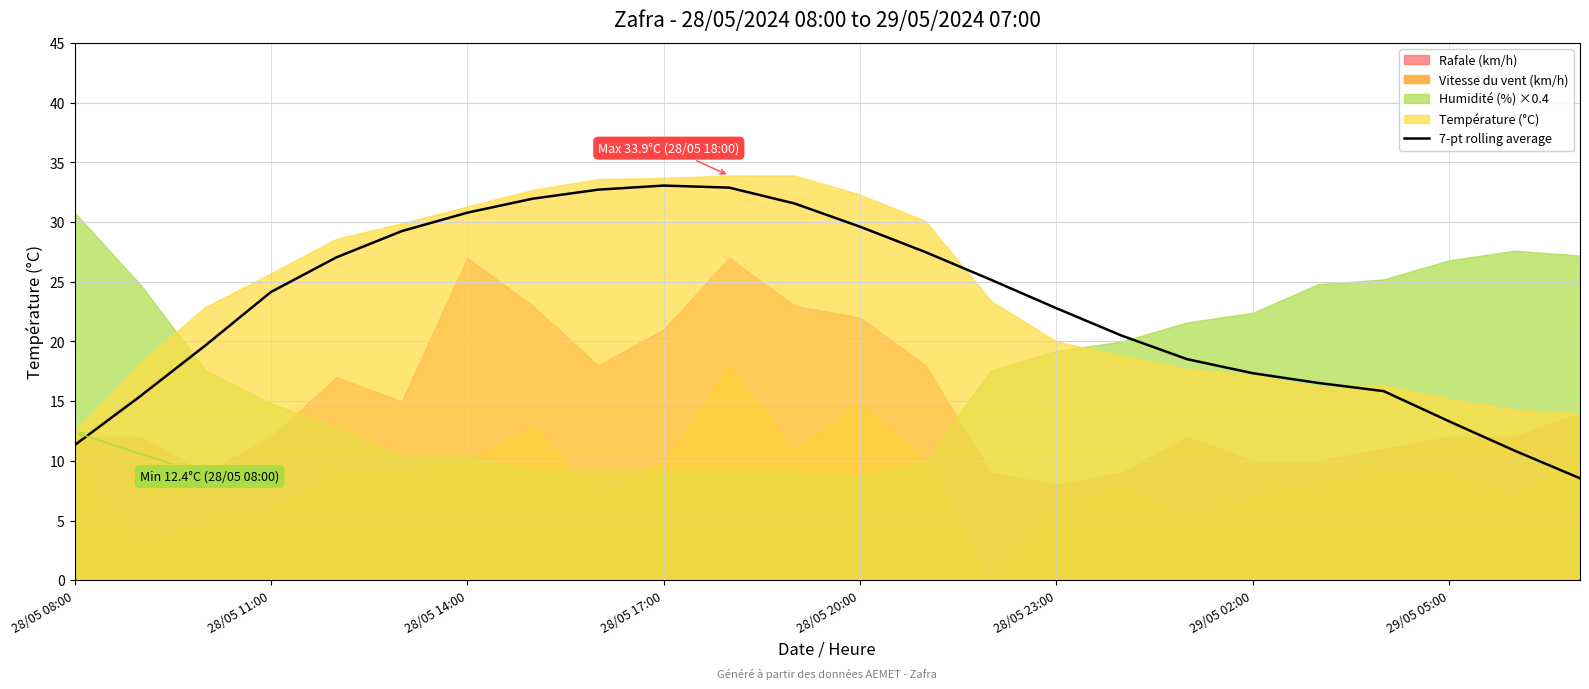

What is the highest value of the 7-pt rolling average series?

33.1